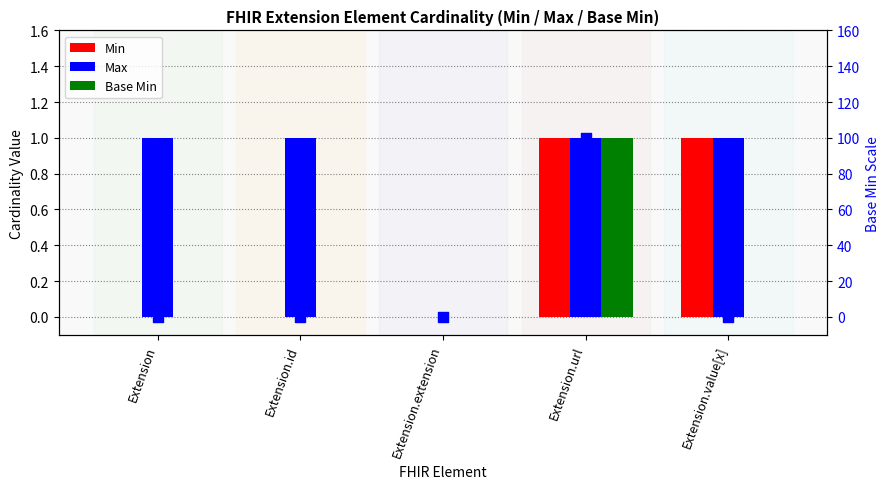

What is the total value across all series at Extension.url?

103